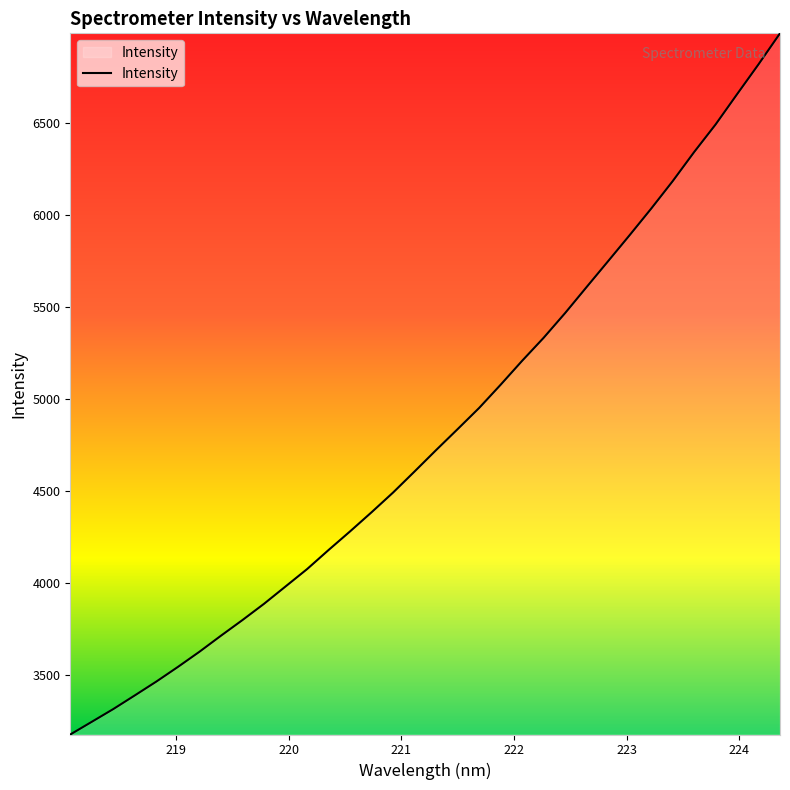

What is the difference between the maximum and minimum values?

3807.5